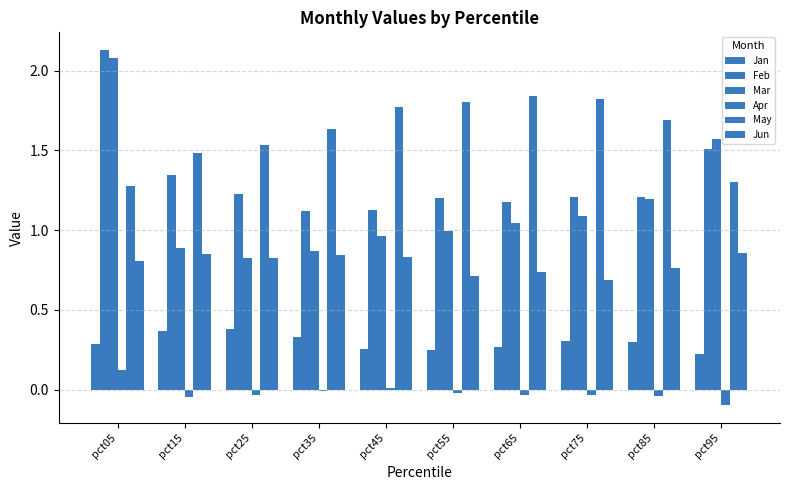

What is the approximate value of Apr at pct05?

0.1